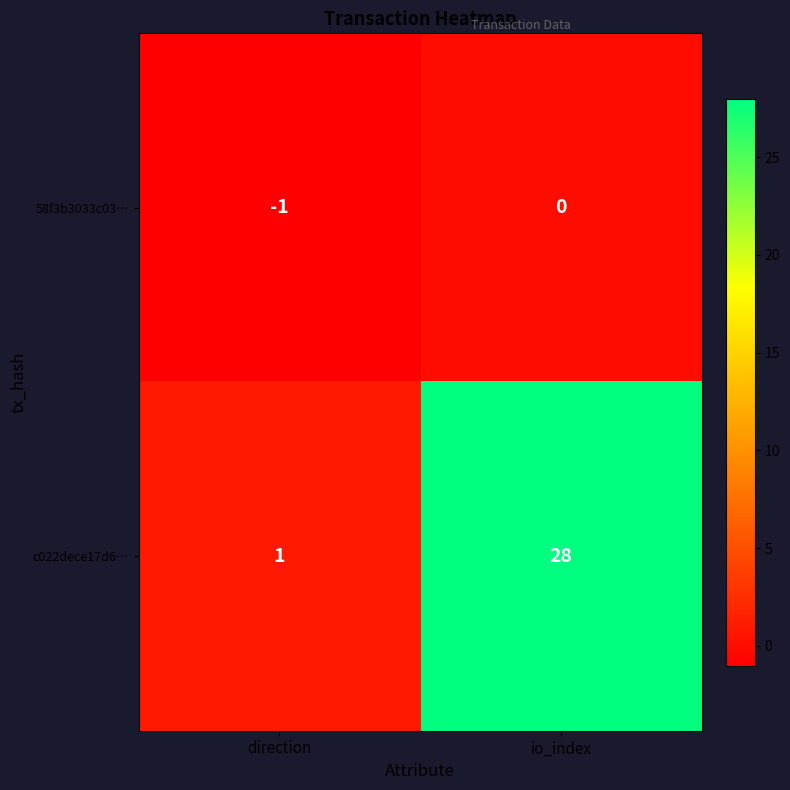

At which category is the sum across all series the highest?

io_index